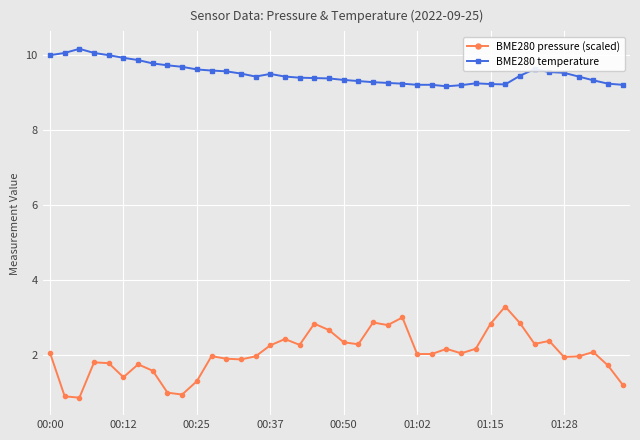

What is the difference between the second highest and second lowest values in the BME280 pressure (scaled) series?

2.1